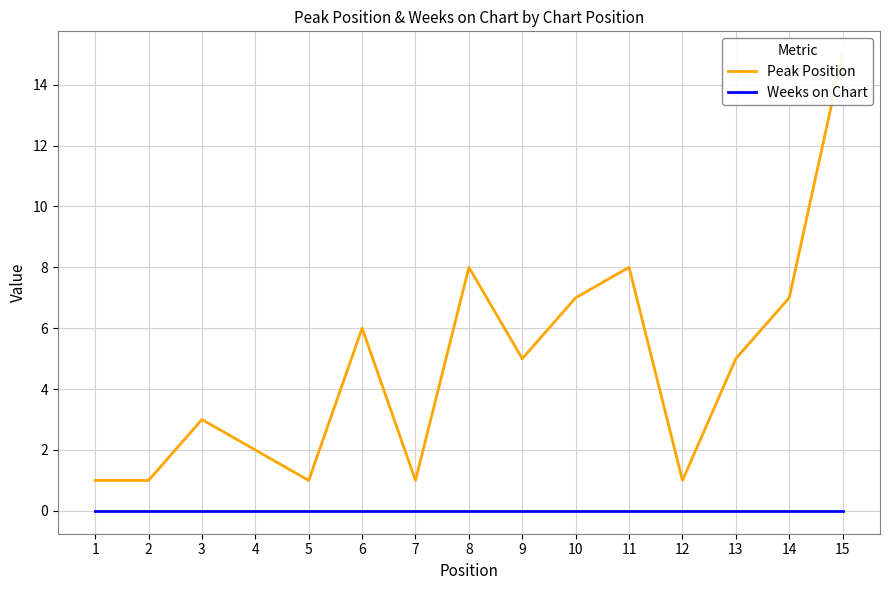

Does the chart display data point markers on the line(s)?

No